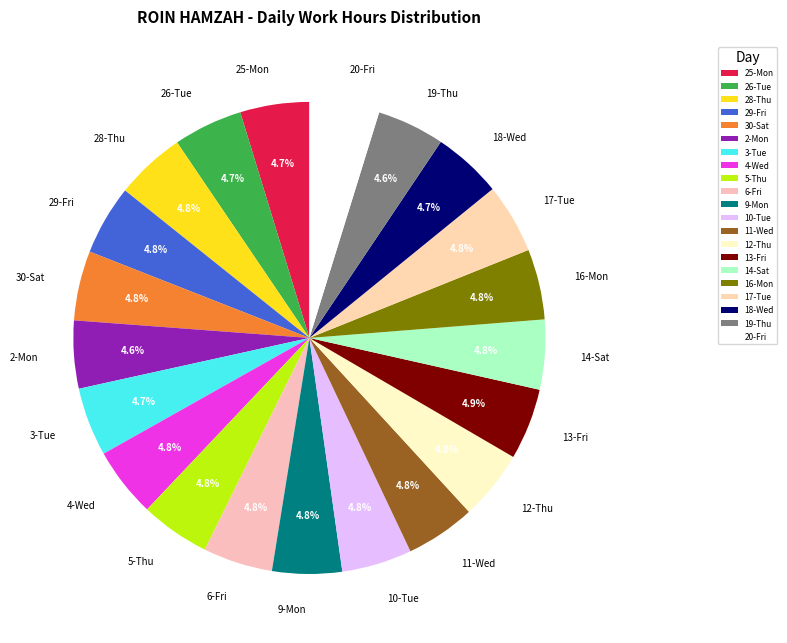

Approximately how many times larger is the value at 4-Wed compared to 19-Thu?

1.0